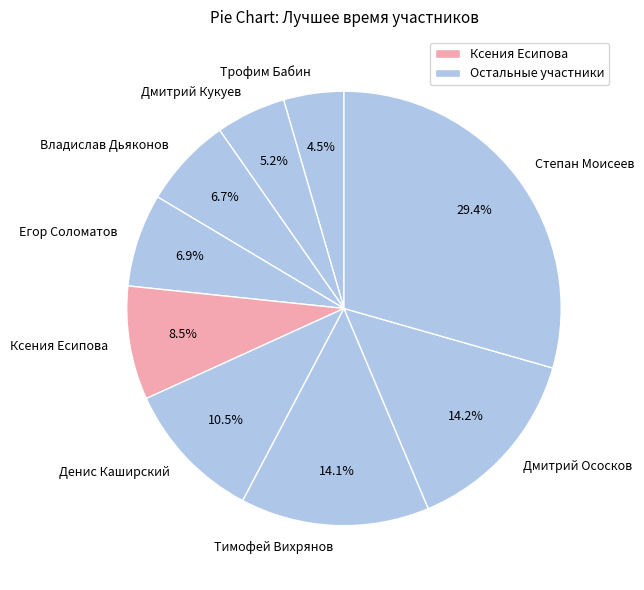

Does Тимофей Вихрянов represent more than half of the total?

No